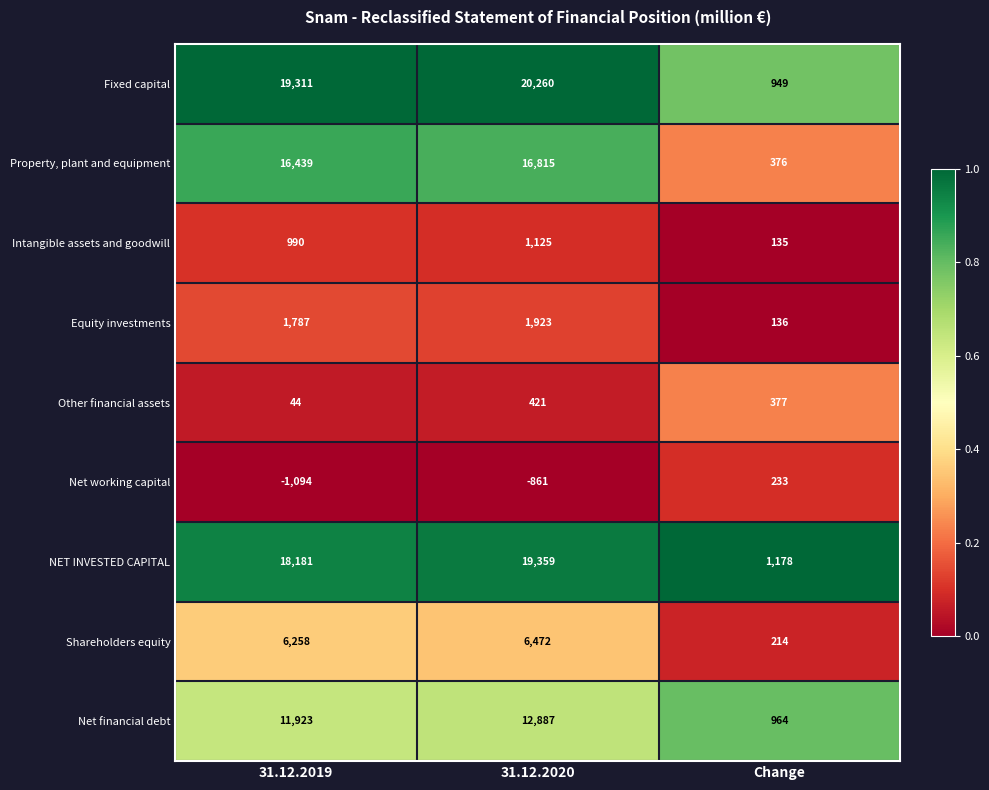

Is it true that Intangible assets and goodwill equals 1358 at 31.12.2019?

False